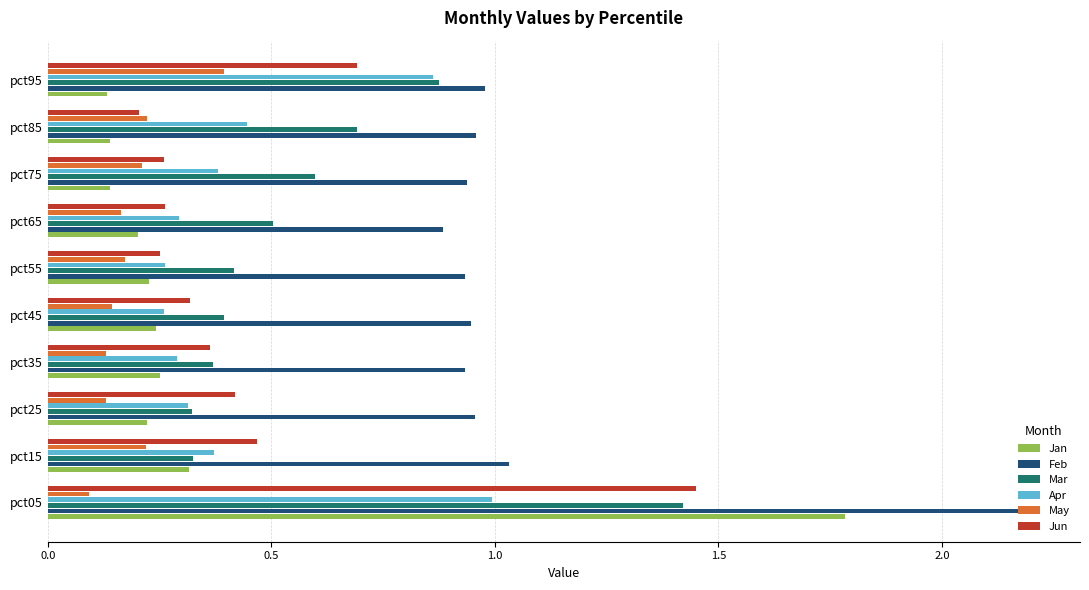

Which series has the widest spread of values?

Jan